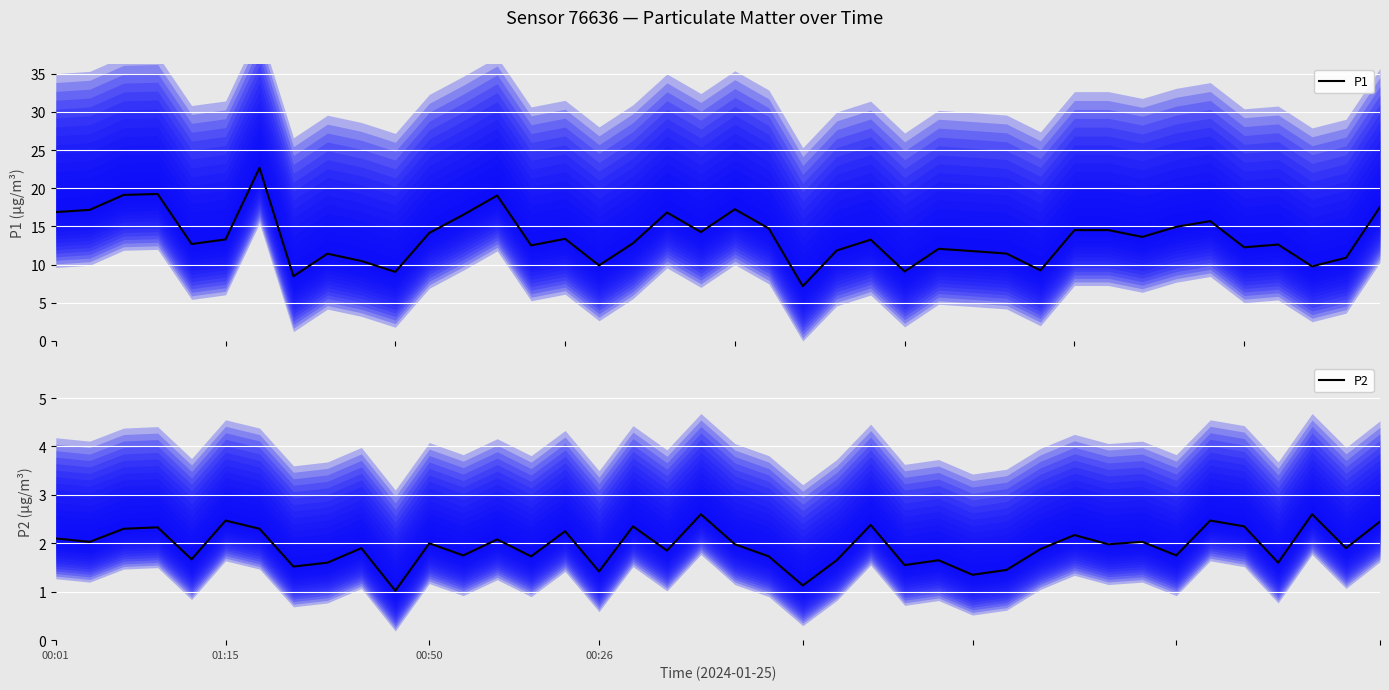

In P2 (PM2.5), how many points are lower than both neighbors (excluding endpoints)?

15